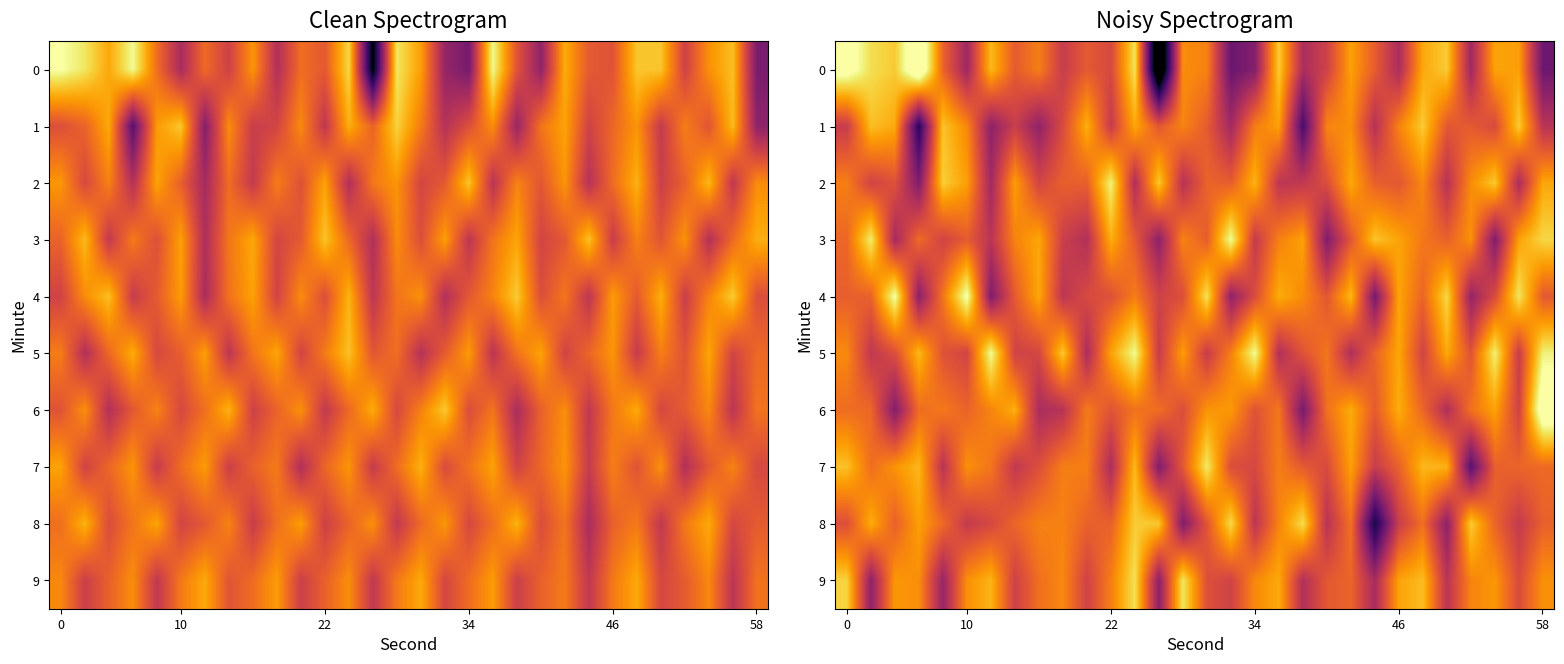

What is the difference between the second highest and second lowest values in the 2 series?

10.4